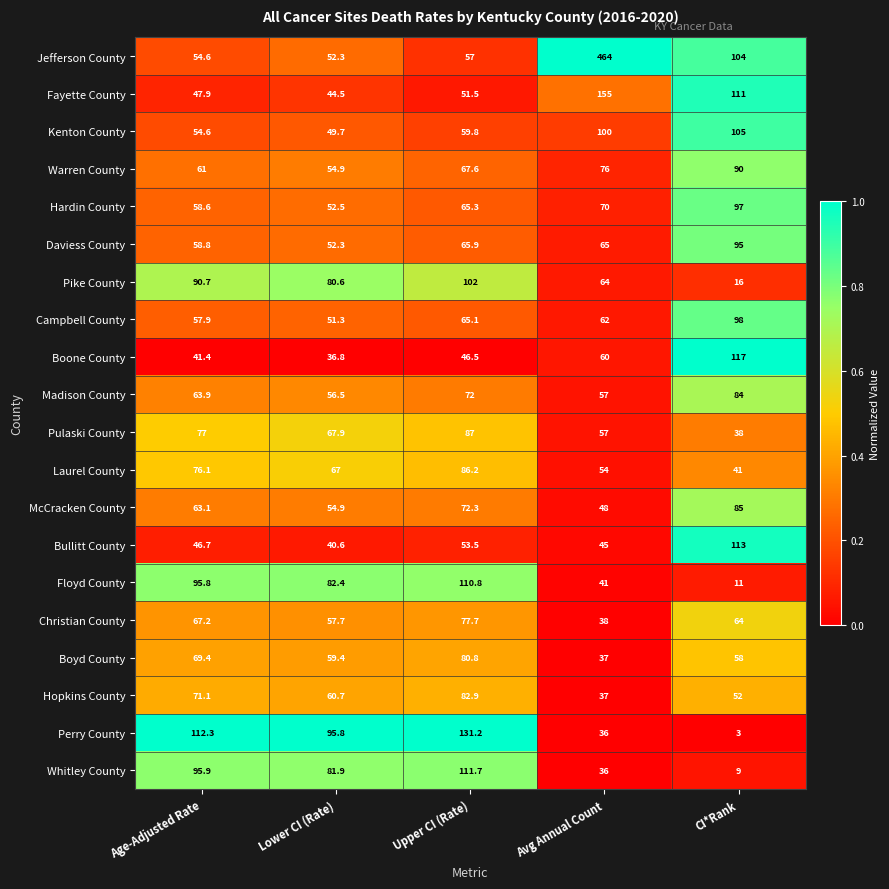

Rank the categories by McCracken County value from highest to lowest.

CI*Rank, Upper CI (Rate), Age-Adjusted Rate, Lower CI (Rate), Avg Annual Count